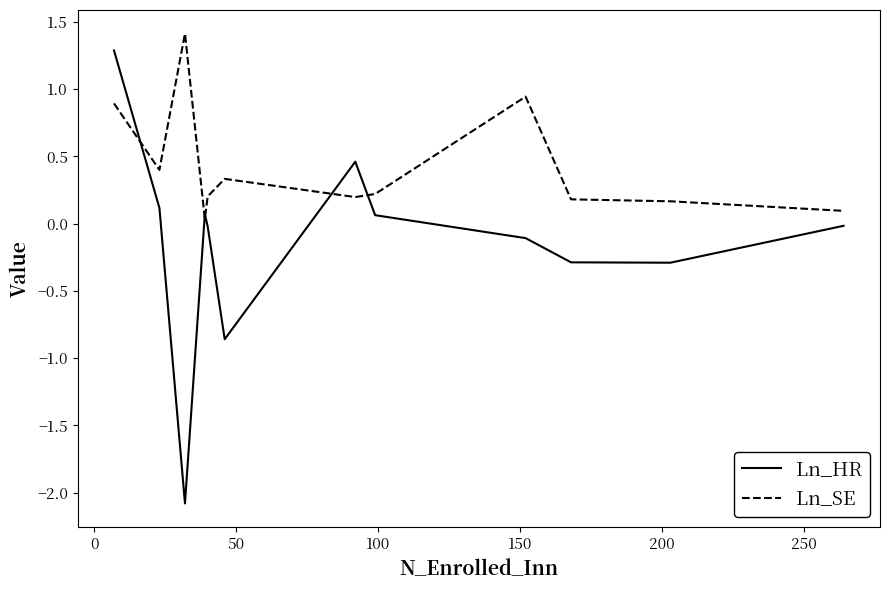

Which series has the largest total across all categories?

Ln_SE